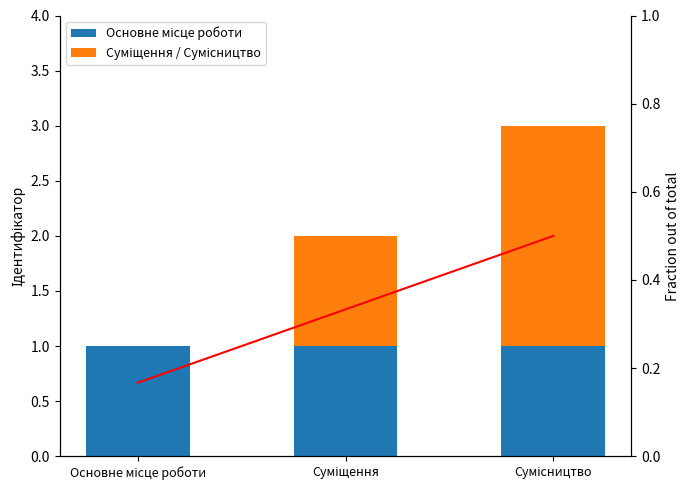

Count the Fraction values in the range 0 to 1.

3